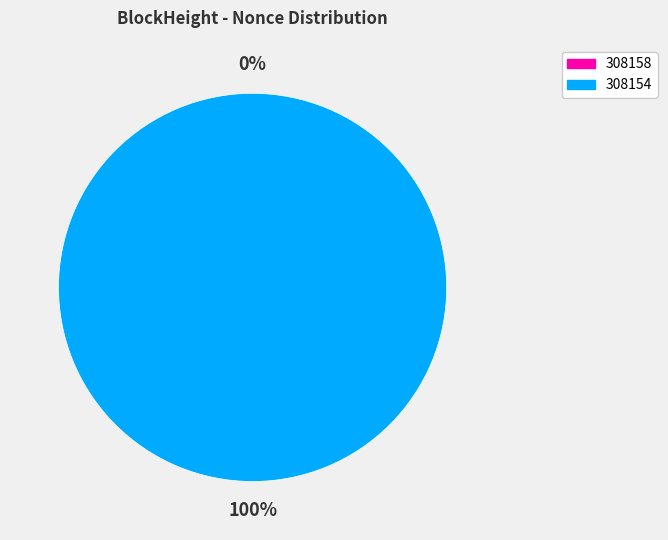

Which slice represents more than half of the pie?

308154